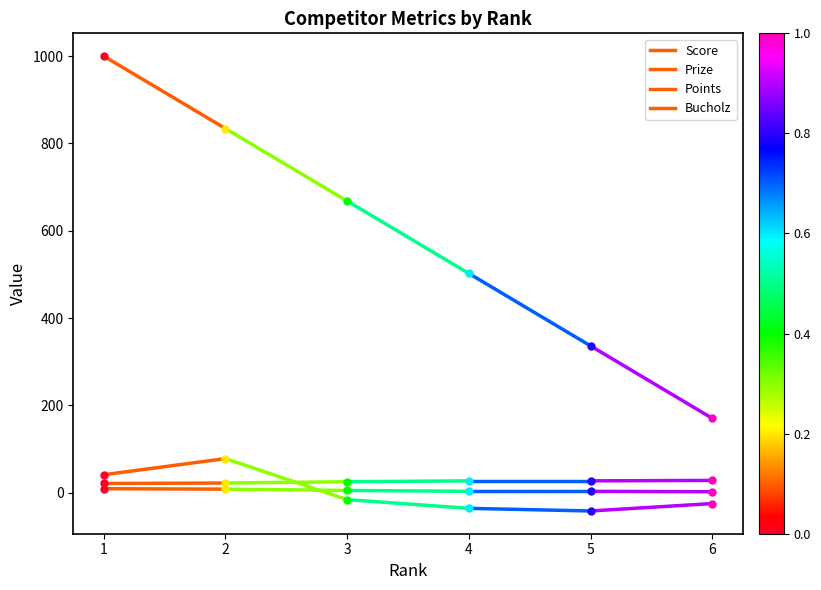

Reading left to right, transcribe all the data shown in this chart.

Score: 41	78
Prize: 1000	834
Points: 9	8
Bucholz: 21	22